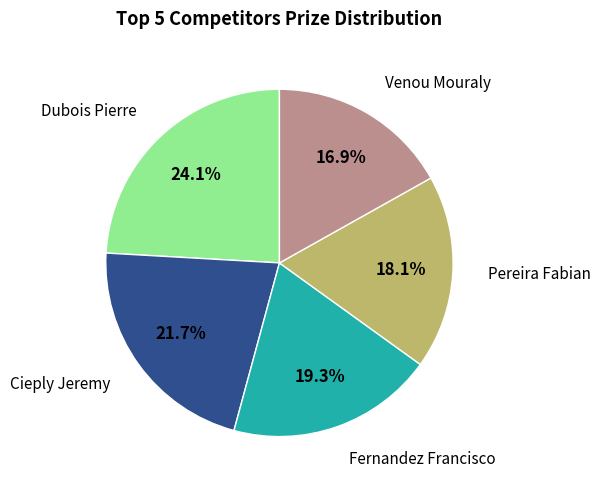

What portion of the pie excludes Venou Mouraly?

83.1%